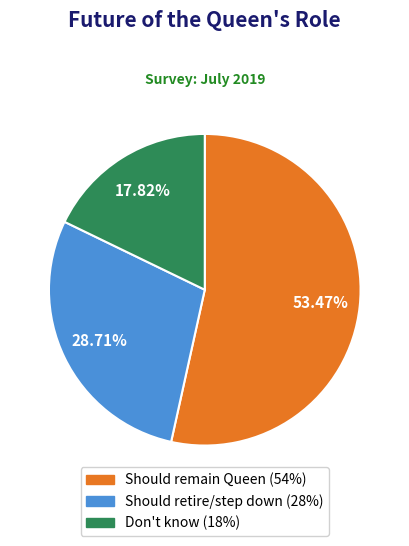

Is there any slice that represents more than half of the pie?

Yes